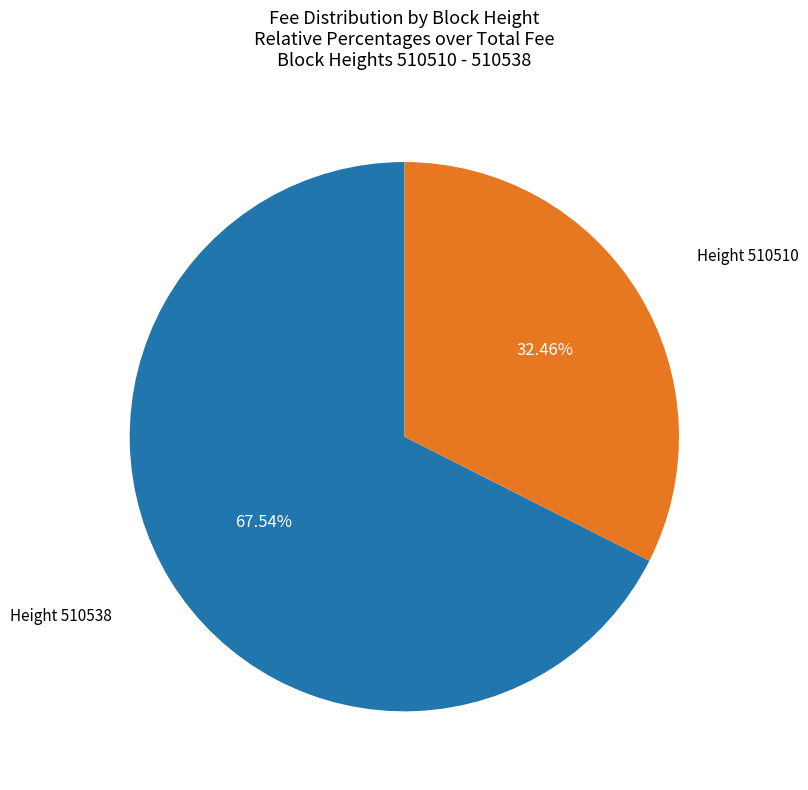

Is there a majority slice in this chart?

Yes